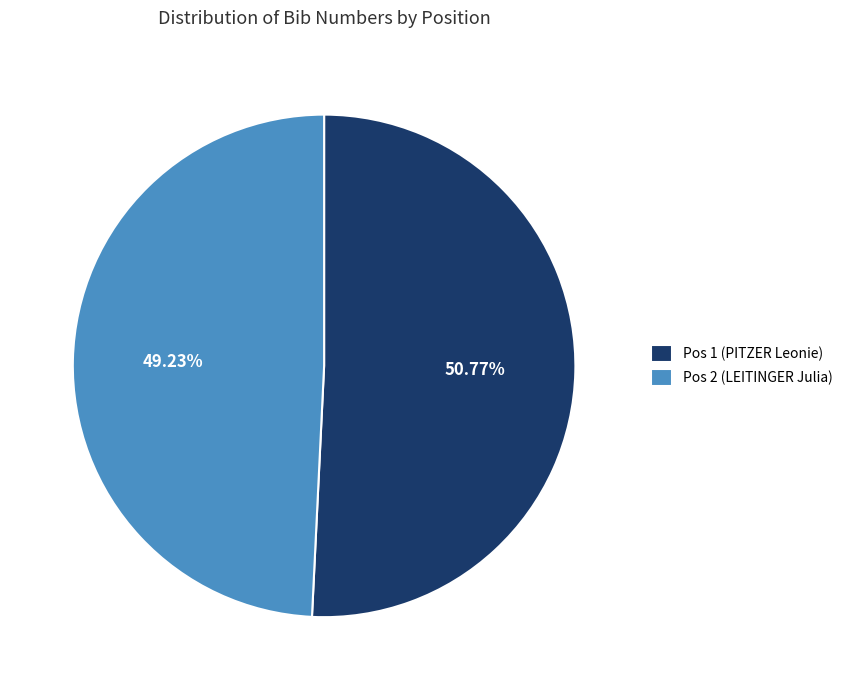

What percentage is the Pos 2 (LEITINGER Julia) slice, to the nearest percent?

49%